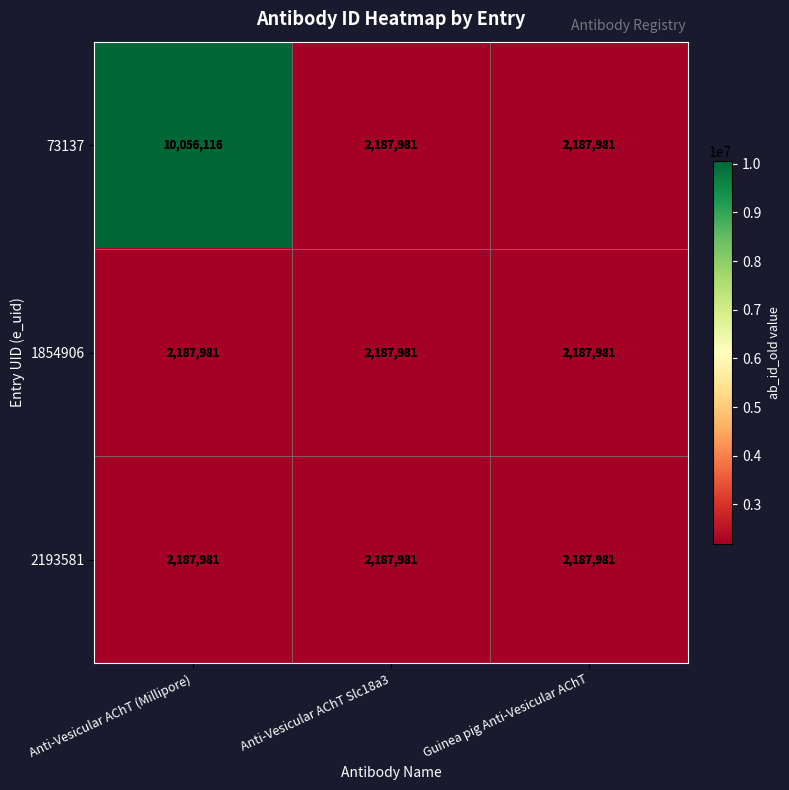

Which series changed the most between Anti-Vesicular AChT (Millipore) and Anti-Vesicular AChT Slc18a3?

73137